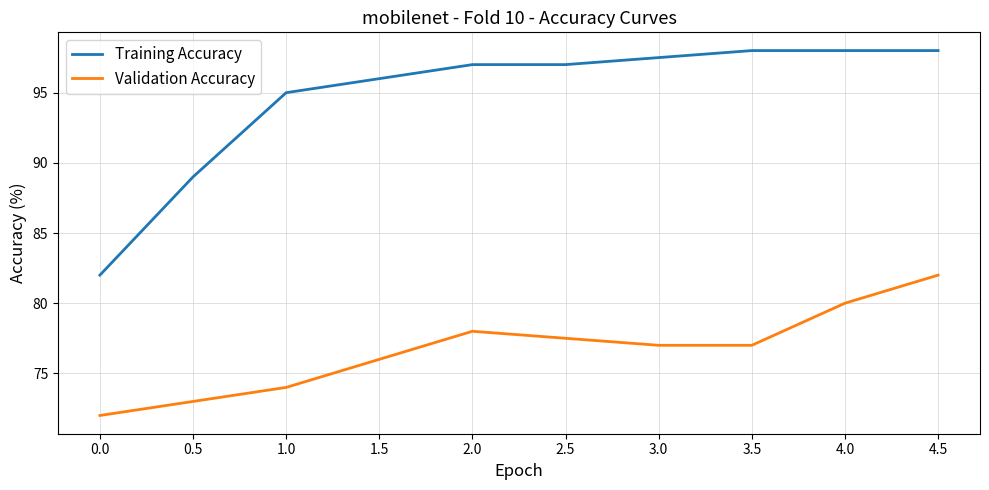

What is the maximum value for Training Accuracy?

98.0